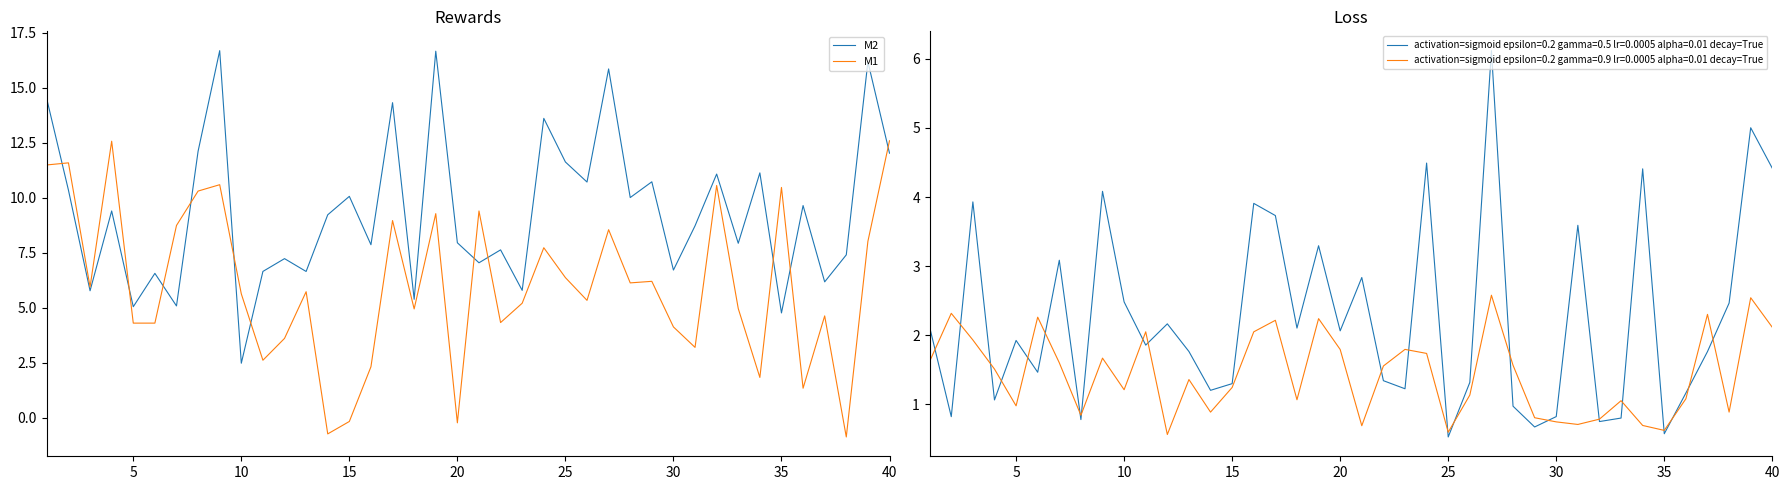

What is the maximum value for M1?

12.6